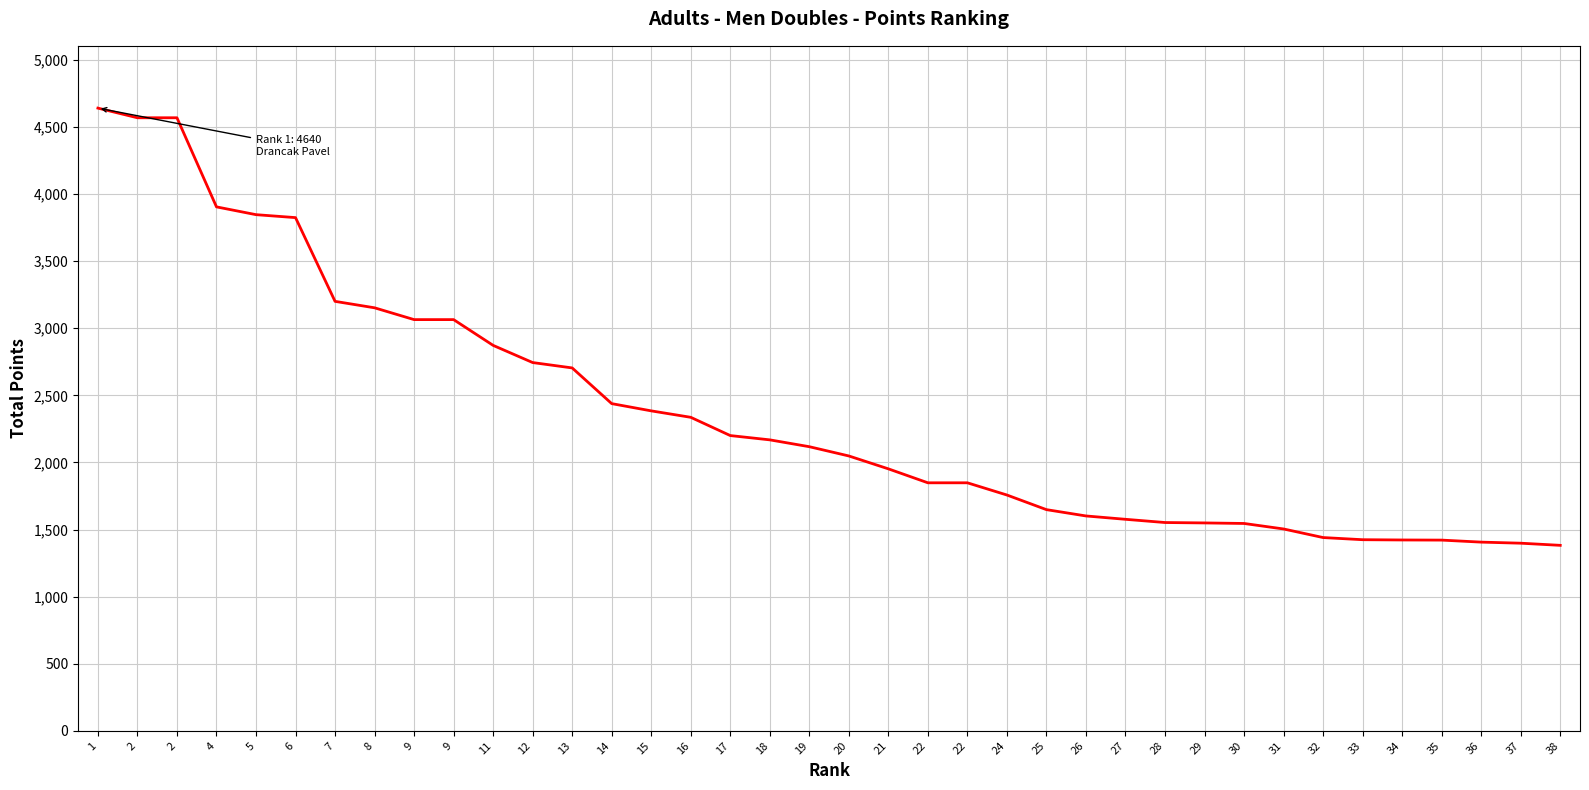

Does the chart have visible grid lines?

Yes